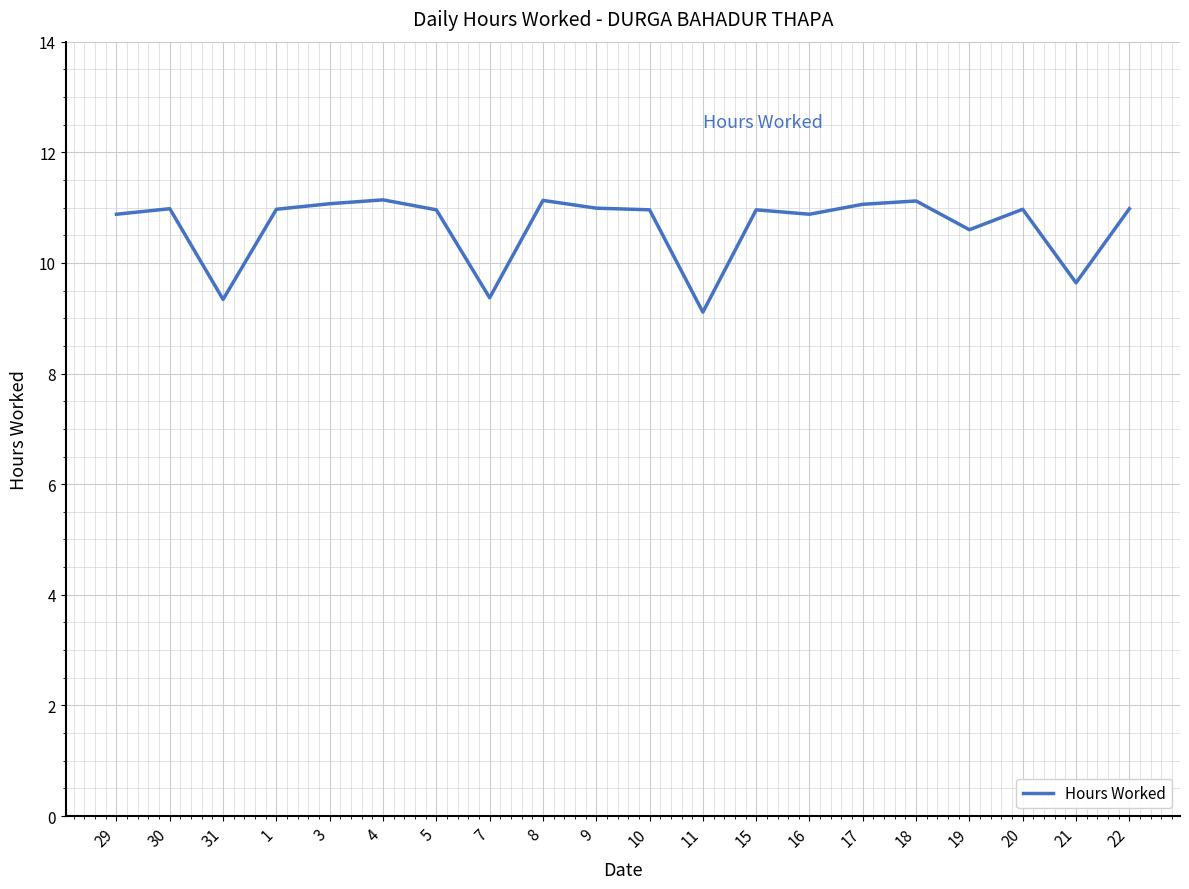

What is the minimum value shown in the chart?

9.1